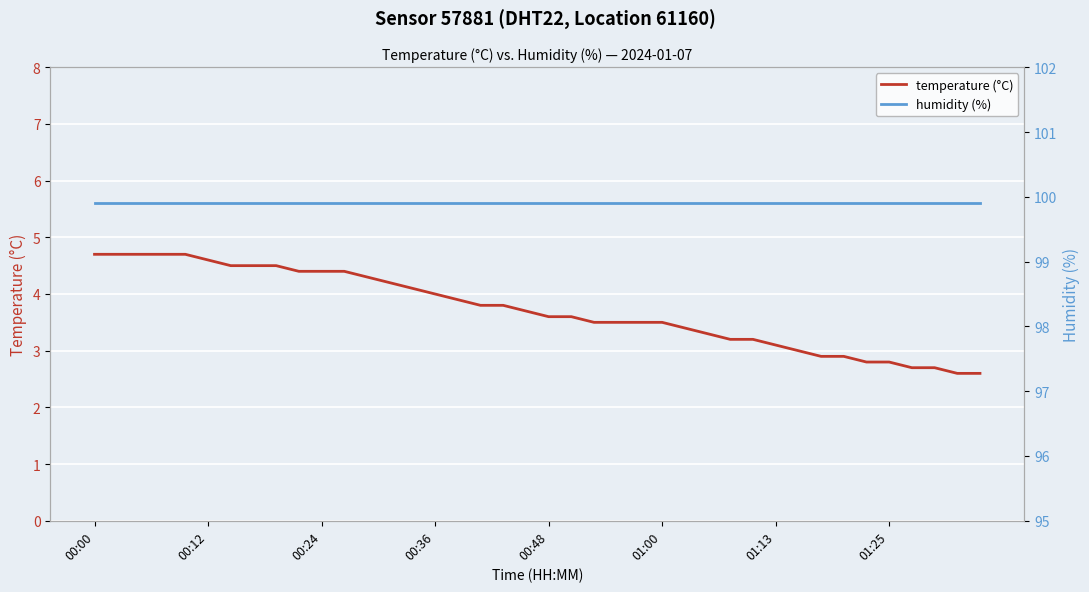

What is the average value of the temperature (°C) series?

3.7